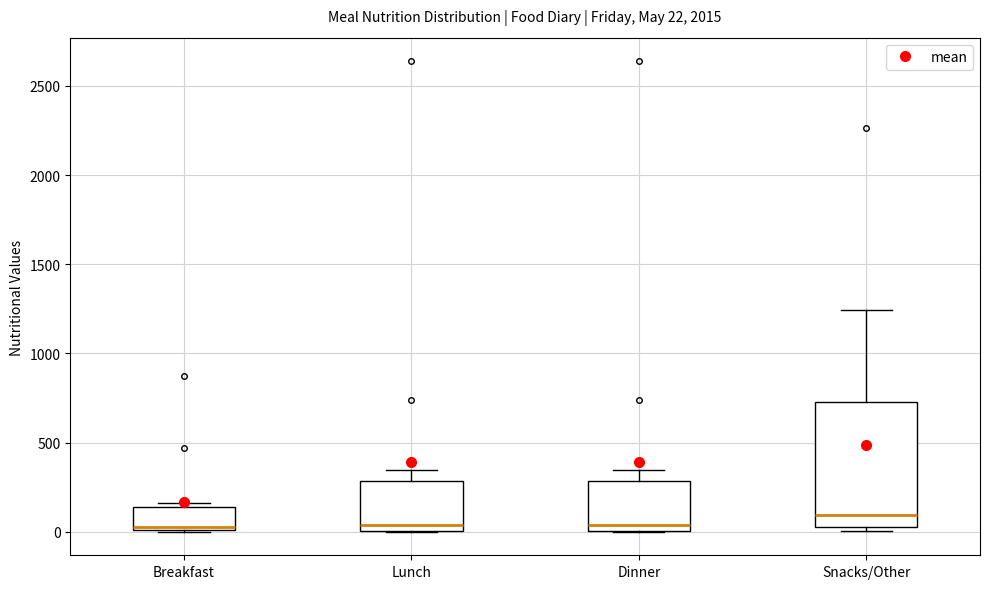

Comparing the boxes themselves (not the whiskers), which one is the tallest?

Snacks/Other